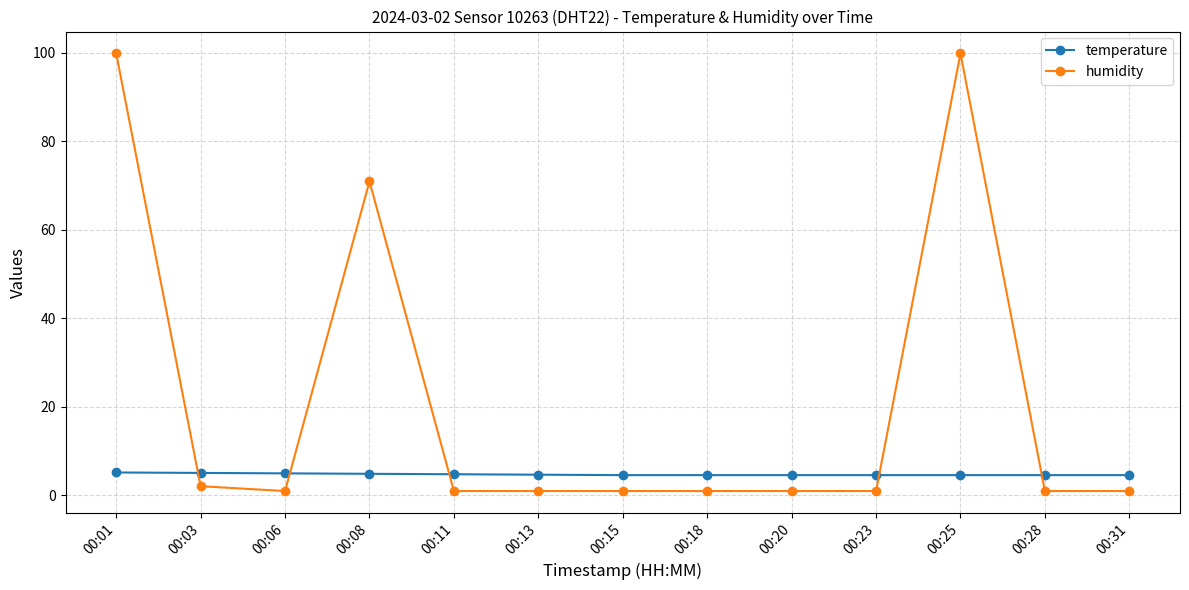

How many intersections are there between temperature and humidity?

5